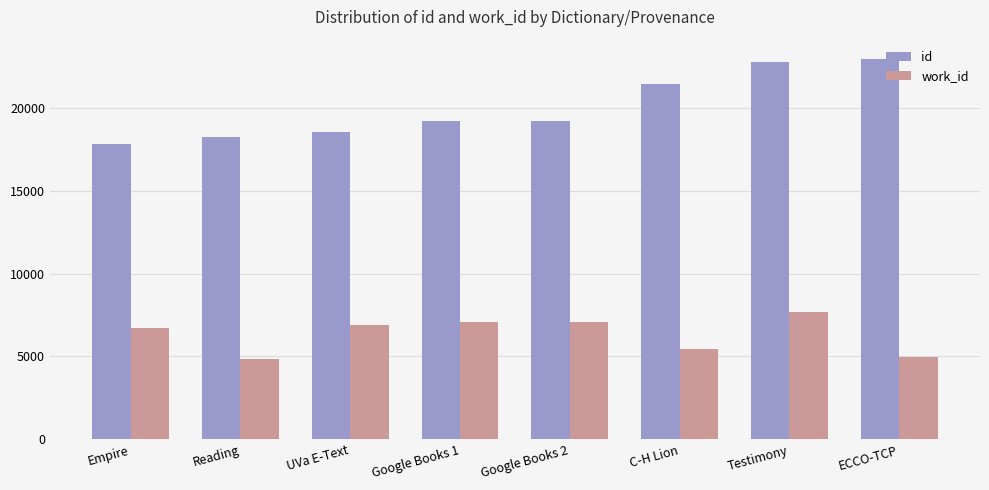

What value does the id series have at Google Books 1, to the nearest 100?

19200